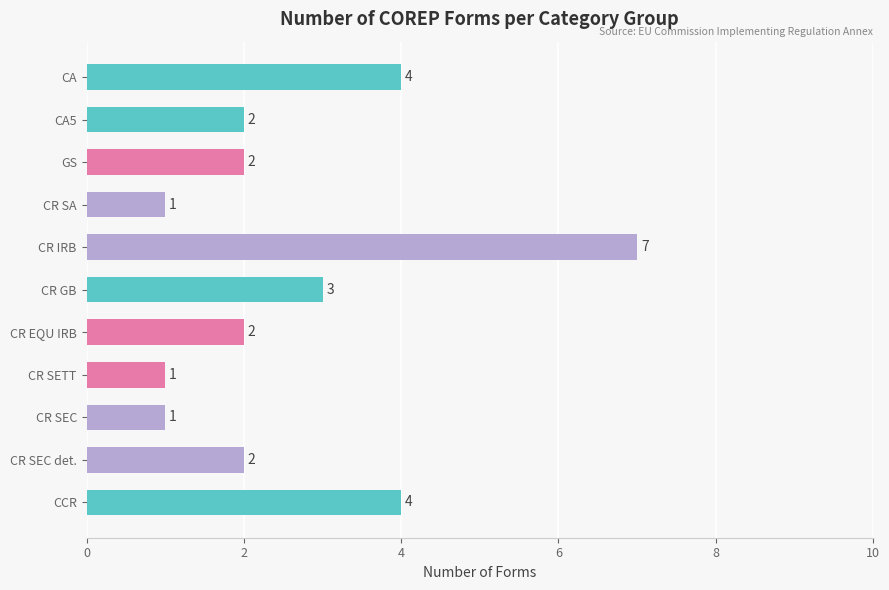

Does the chart contain any negative values?

No